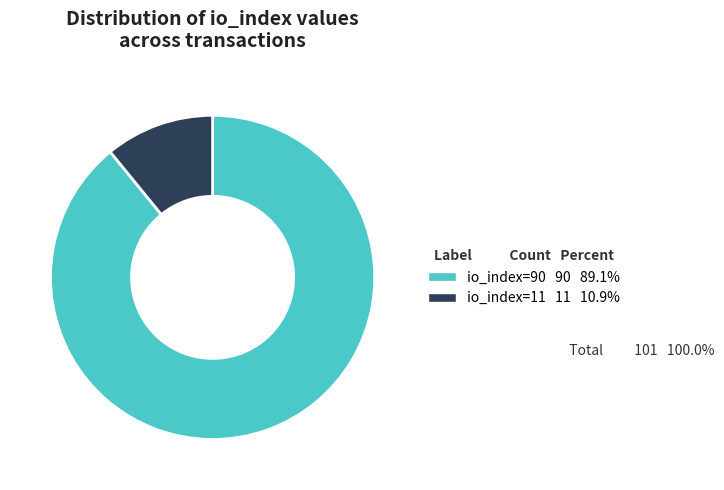

True or false: io_index=11 accounts for 22% of the total.

False